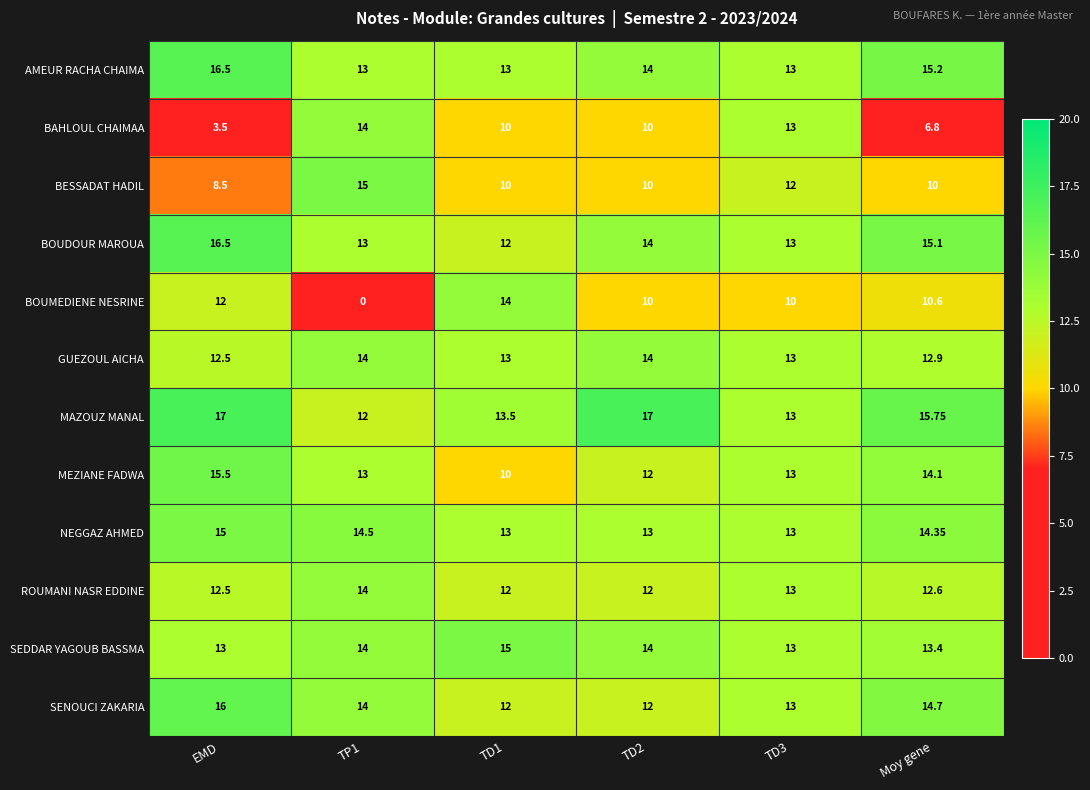

Which series has the widest spread of values?

BOUMEDIENE NESRINE